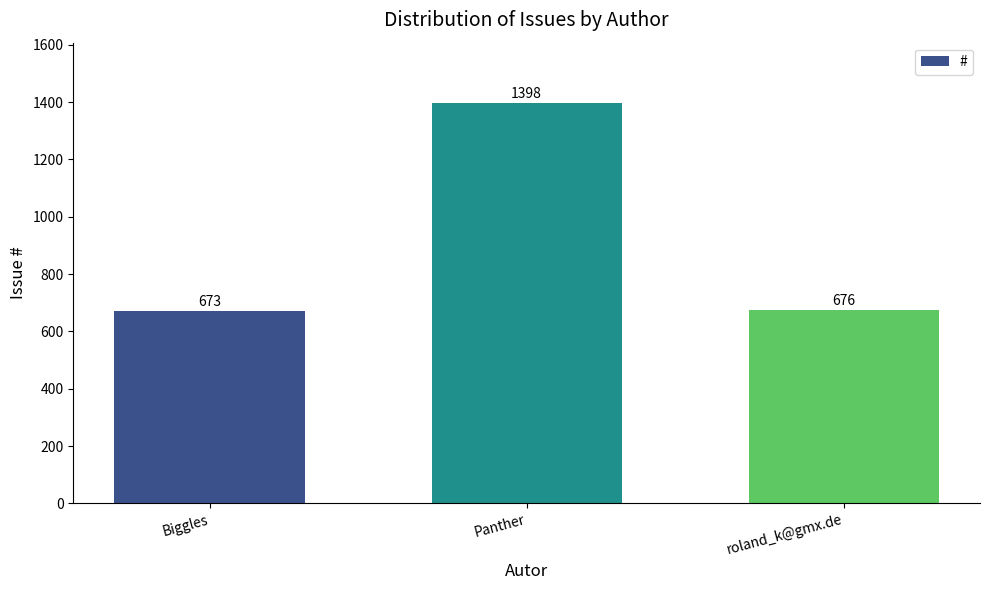

What position from the right is roland_k@gmx.de?

1